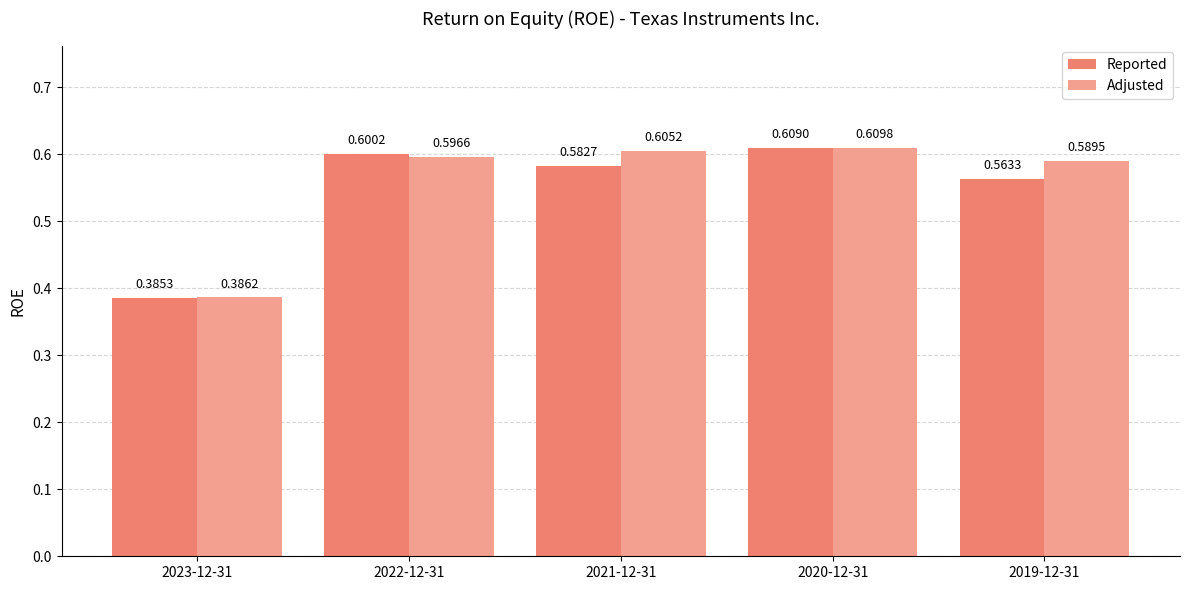

Is the value of Adjusted at 2021-12-31 greater than the value of Reported at 2019-12-31?

Yes